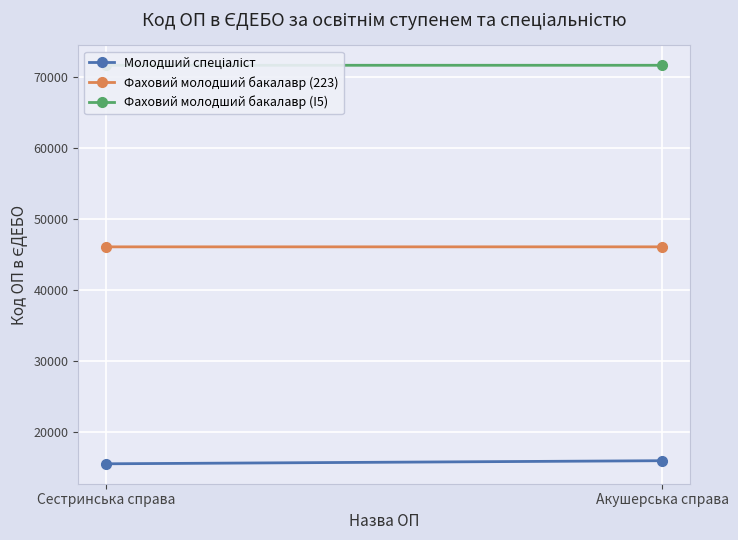

At how many categories does at least one series exceed 42484?

2